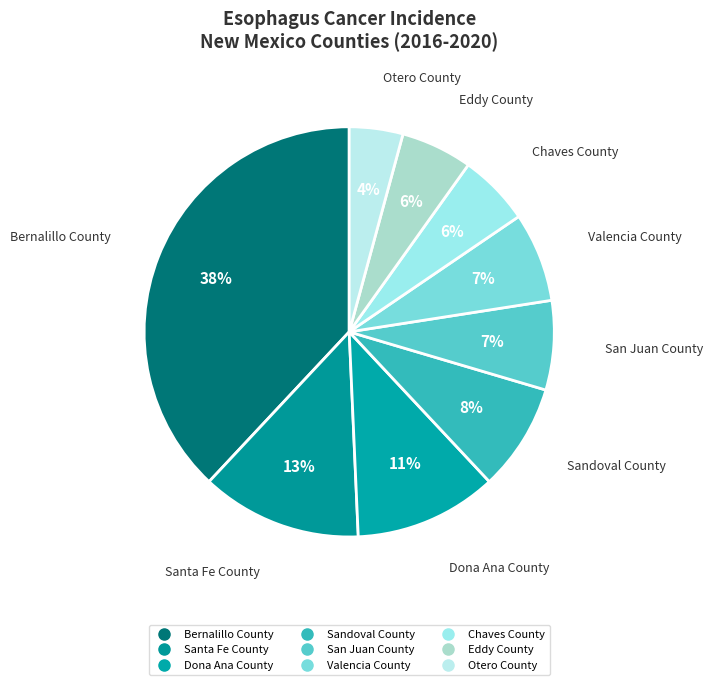

What is the change in value from Valencia County to Eddy County?

-1